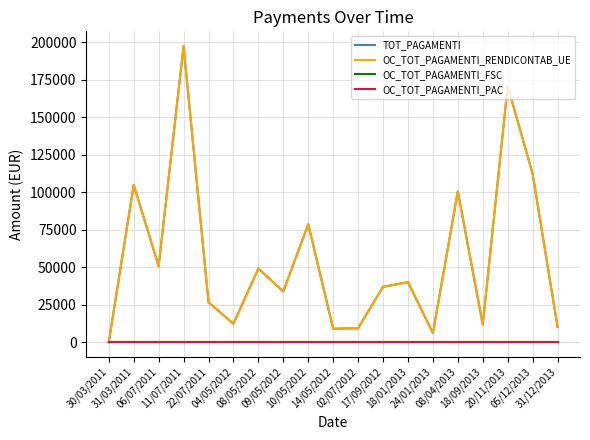

Does the chart have visible grid lines?

Yes